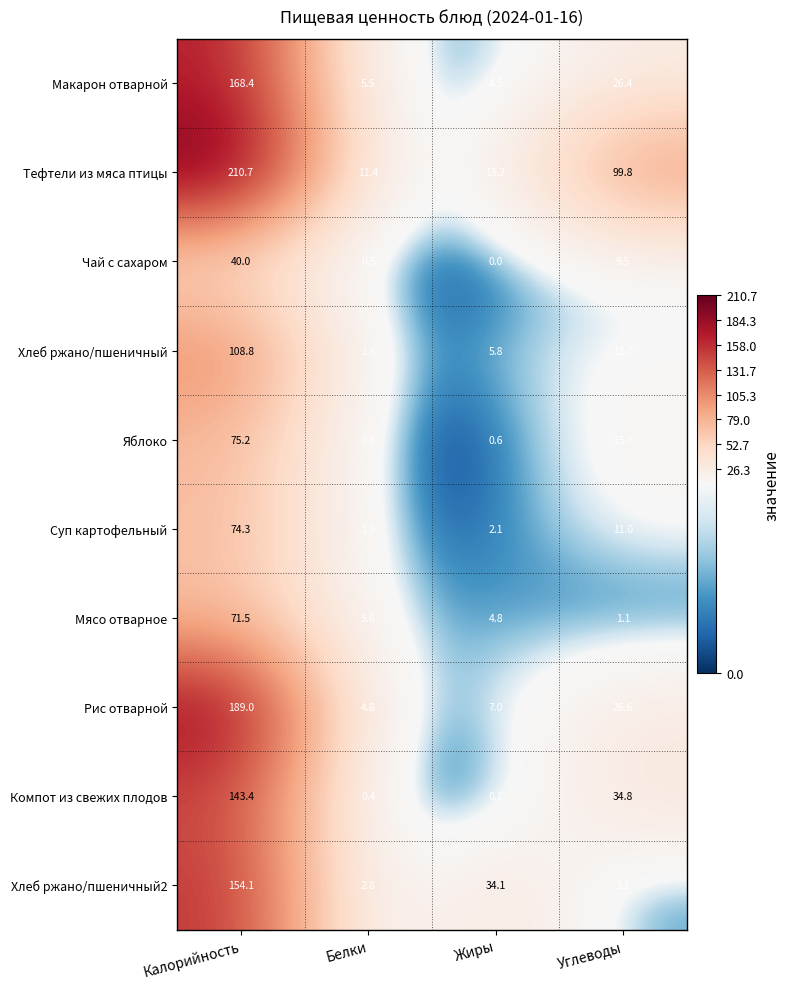

Rank the series by their maximum value, from highest to lowest.

Тефтели из мяса птицы, Рис отварной, Макарон отварной, Хлеб ржано/пшеничный2, Компот из свежих плодов, Хлеб ржано/пшеничный, Яблоко, Суп картофельный, Мясо отварное, Чай с сахаром